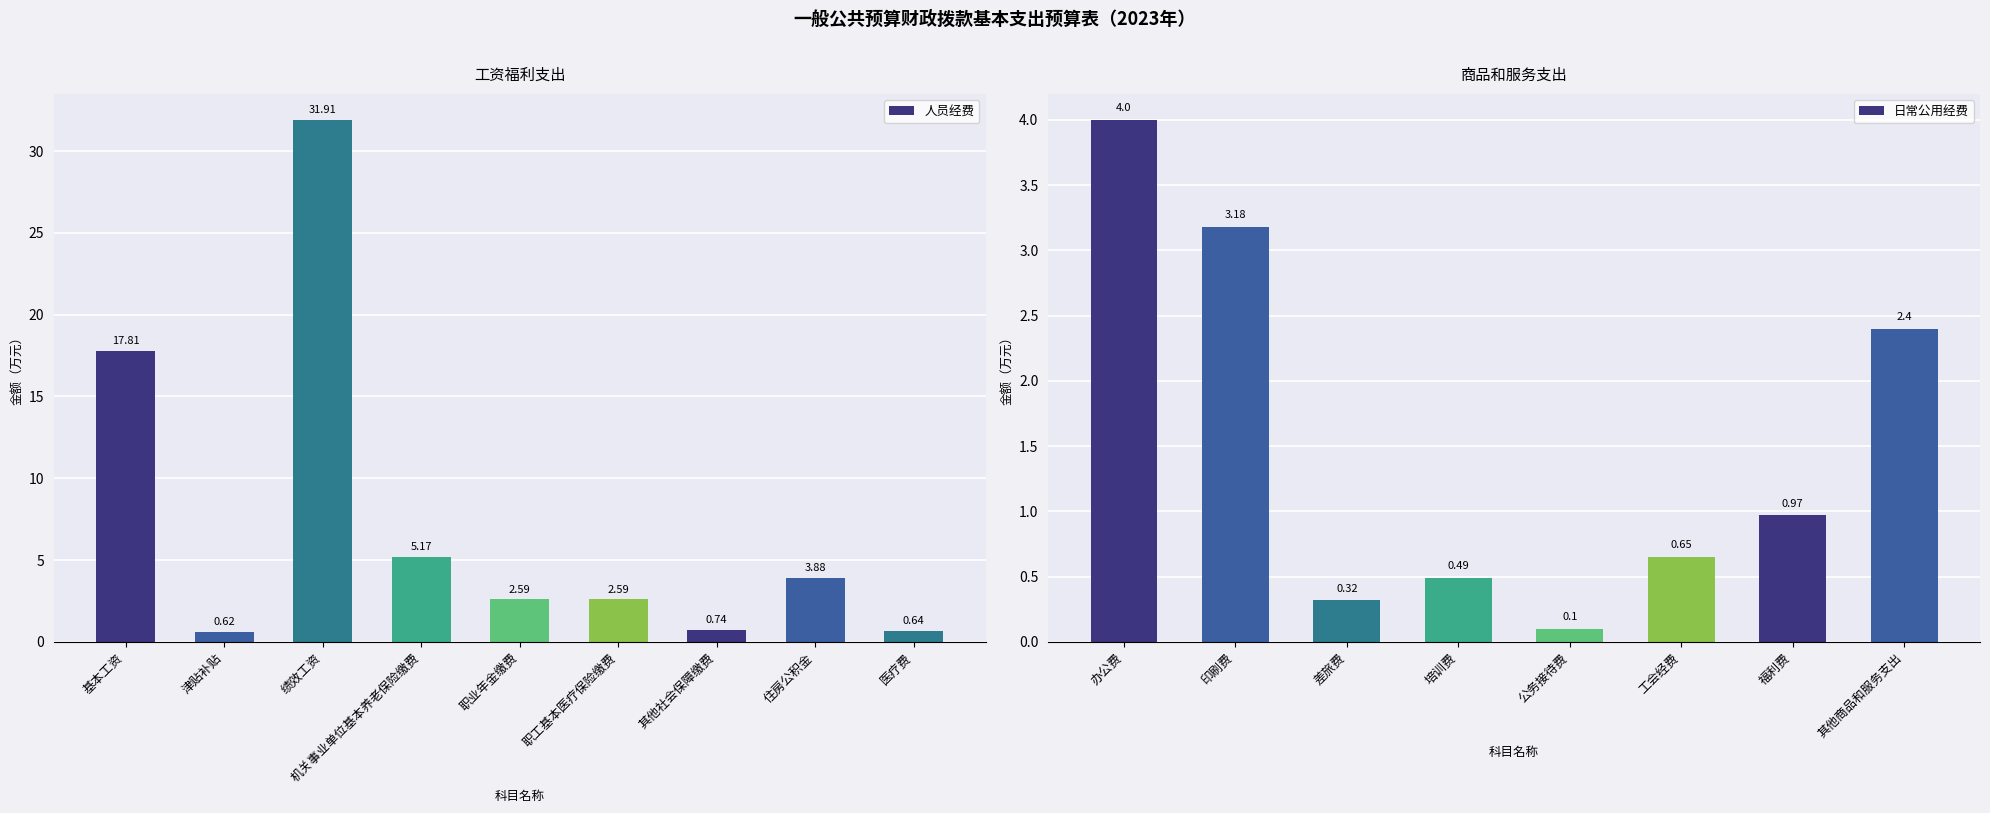

The value of 日常公用经费 at 公务接待费 is 0.0. True or false?

False